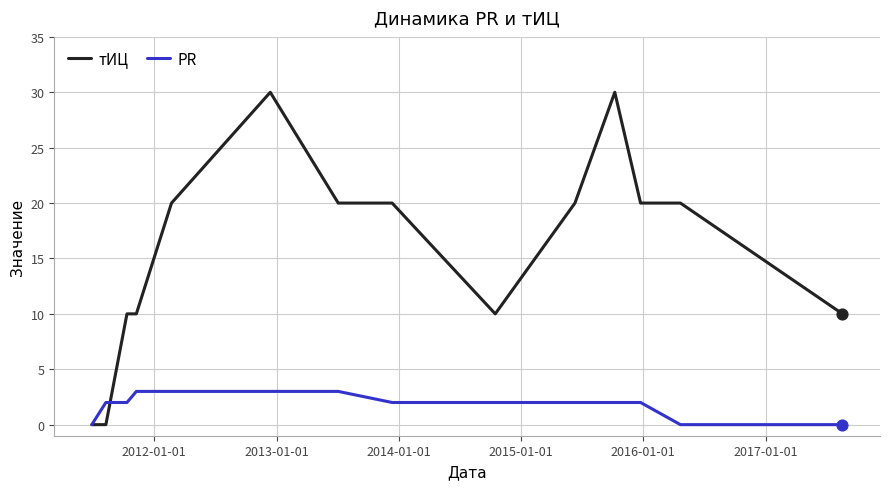

List the series in order of their overall mean, lowest first.

PR, тИЦ